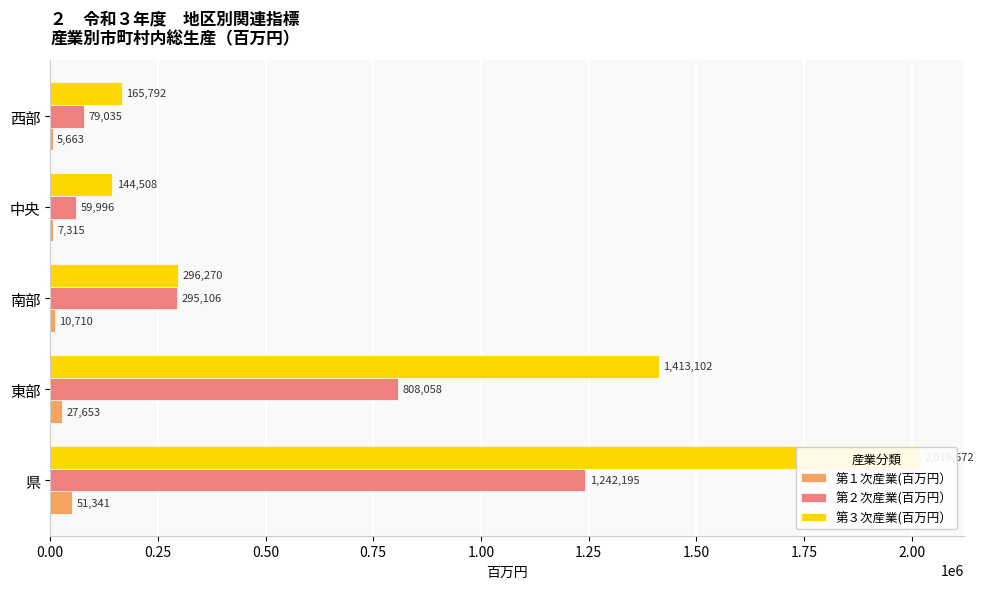

Reading right to left, extract all data points from this chart.

第１次産業(百万円）: 5663	7315	10710	27653	51341
第２次産業(百万円）: 79035	59996	295106	808058	1242195
第３次産業(百万円）: 165792	144508	296270	1413102	2019672